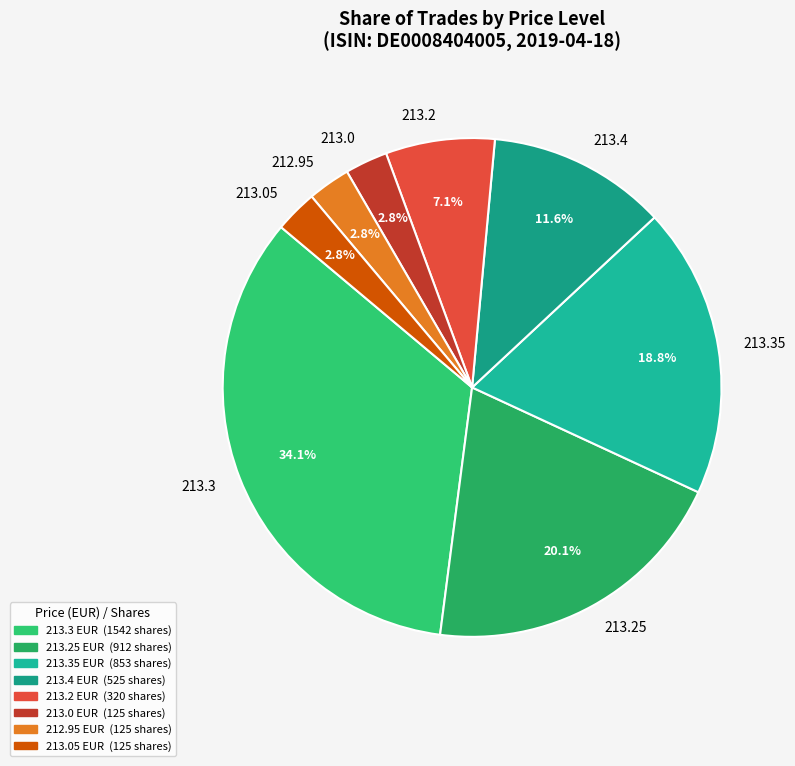

Combined, do 212.95 and 213.05 account for over 50%?

No